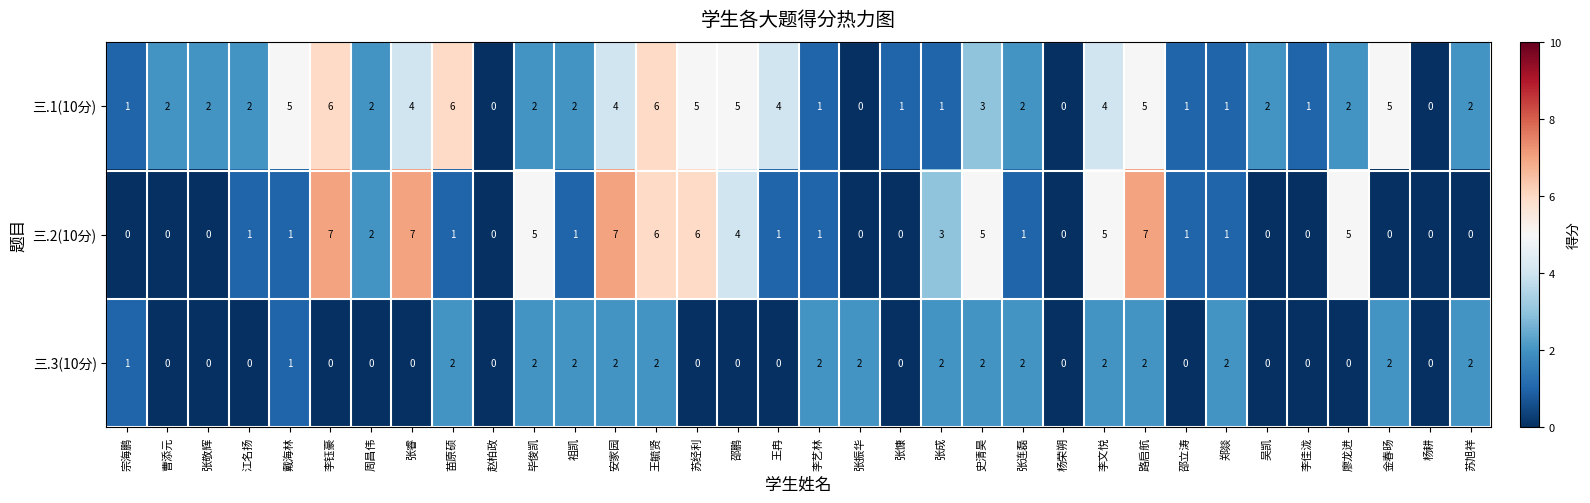

What is the total value across all series at 苏经利?

11